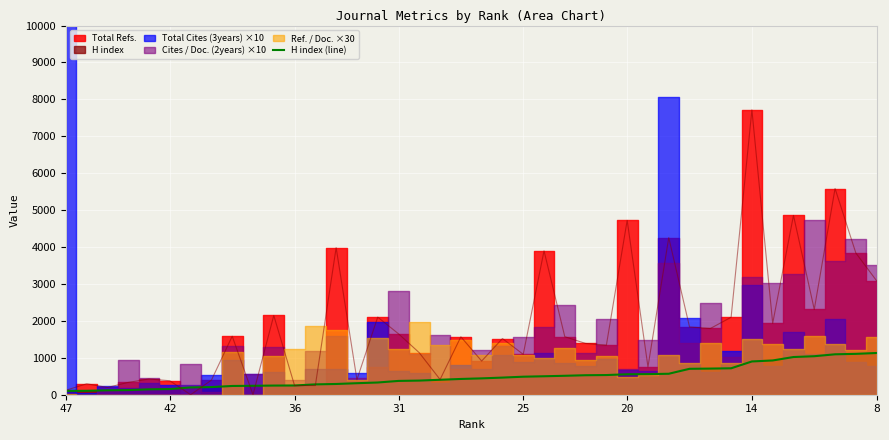

At which label is the value closest to 616?

29